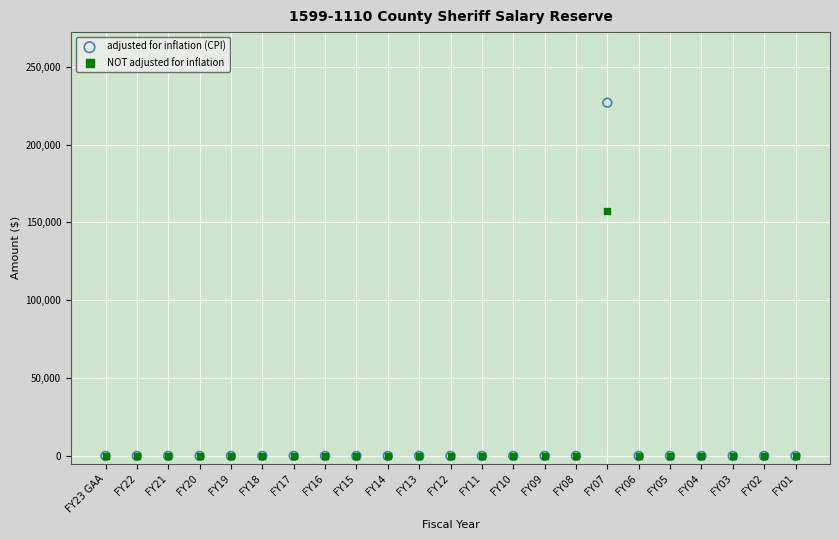

Which series reaches the maximum Y coordinate?

adjusted for inflation (CPI)